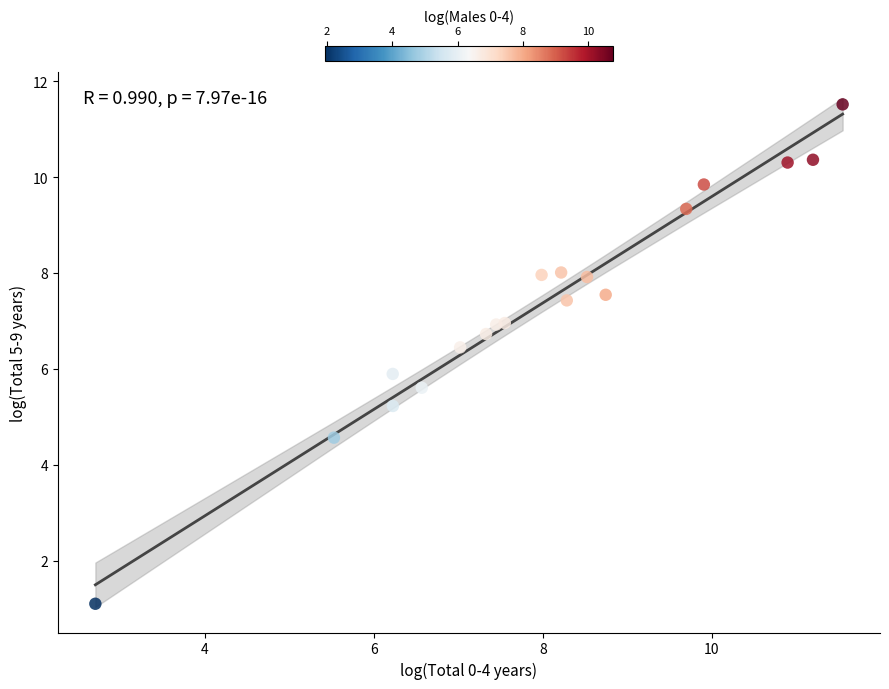

What is the range of Y values (max minus min)?

10.4